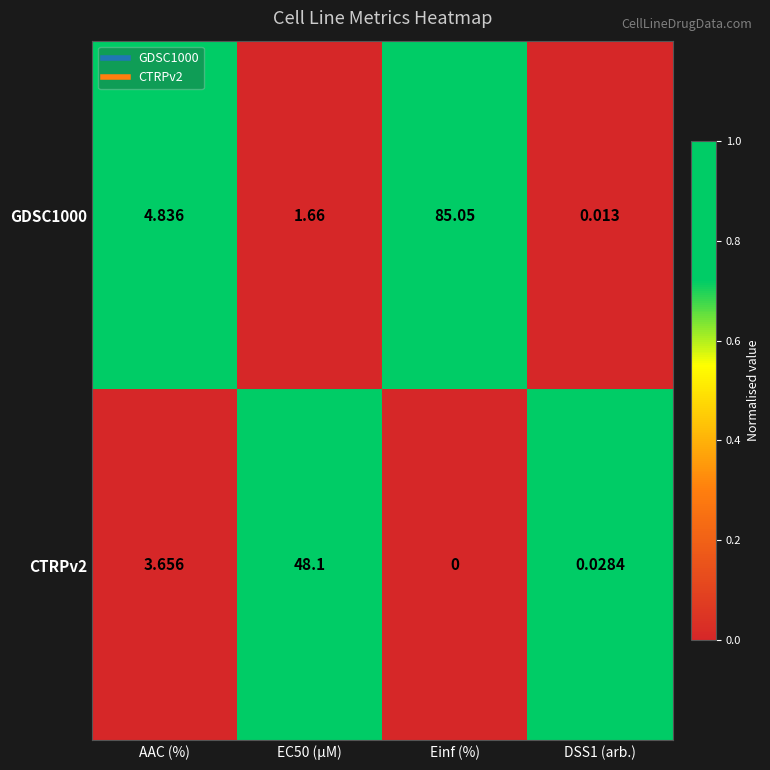

At how many categories does at least one series exceed 0?

4